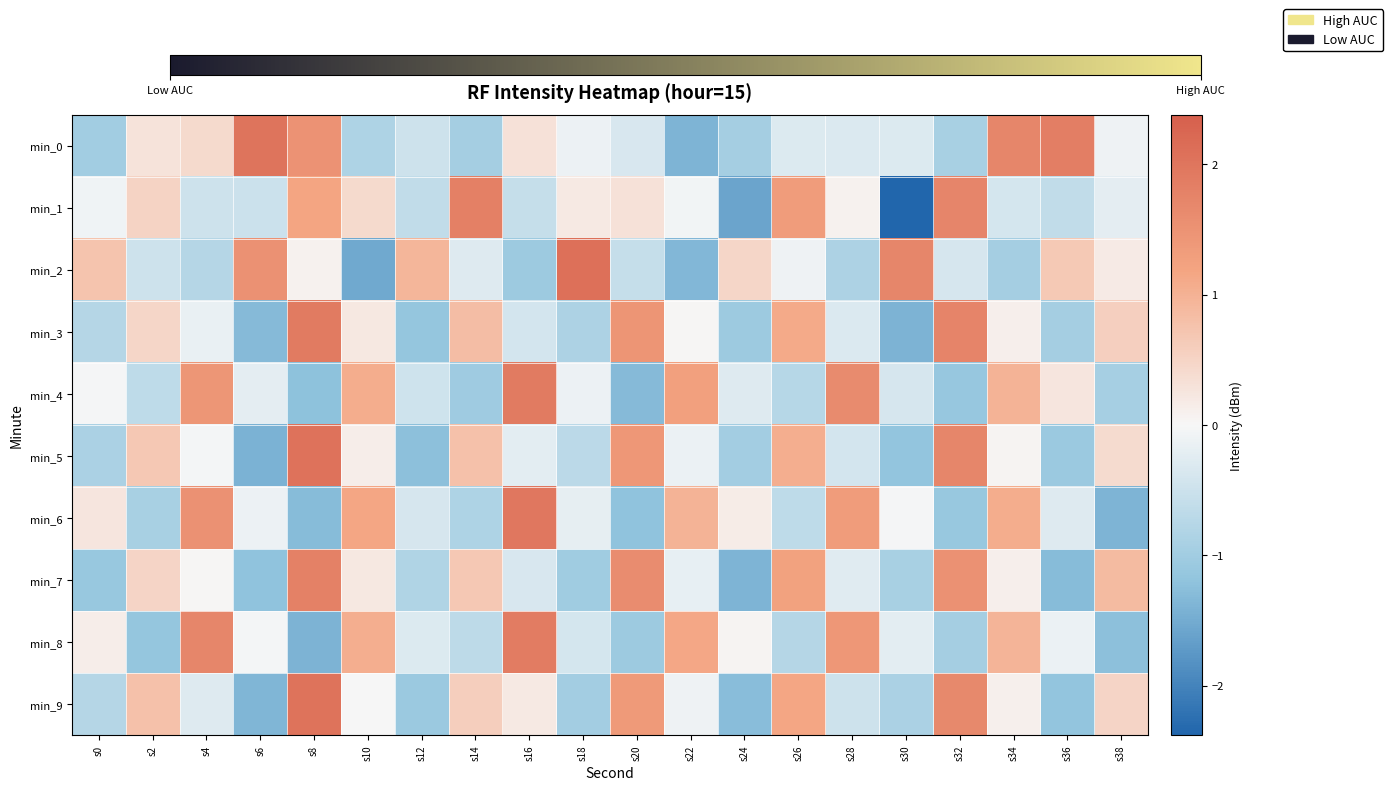

Which label corresponds to the largest value in the chart?

s18